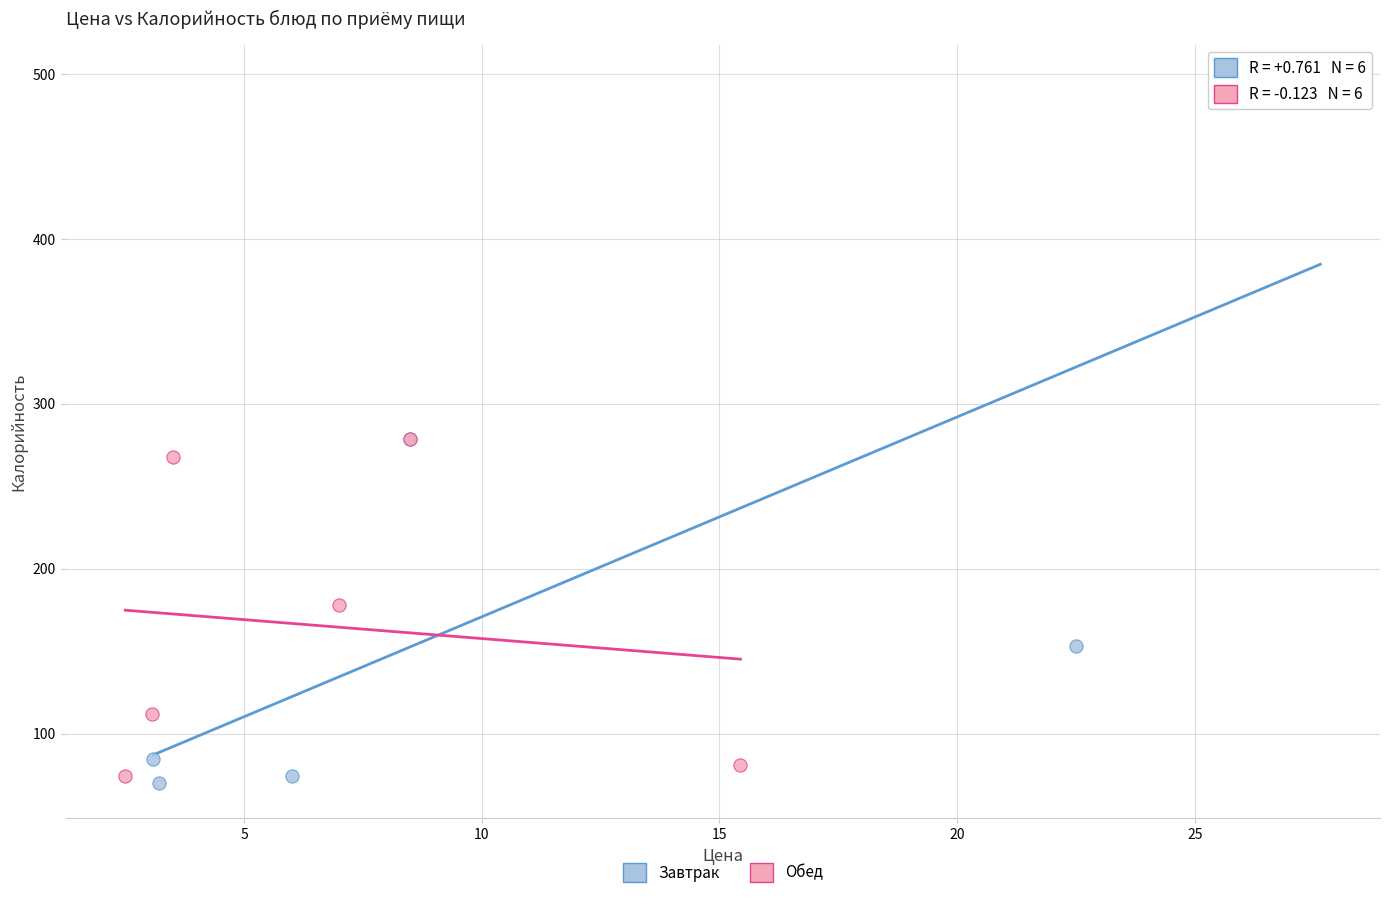

Which series reaches the maximum Y coordinate?

Завтрак